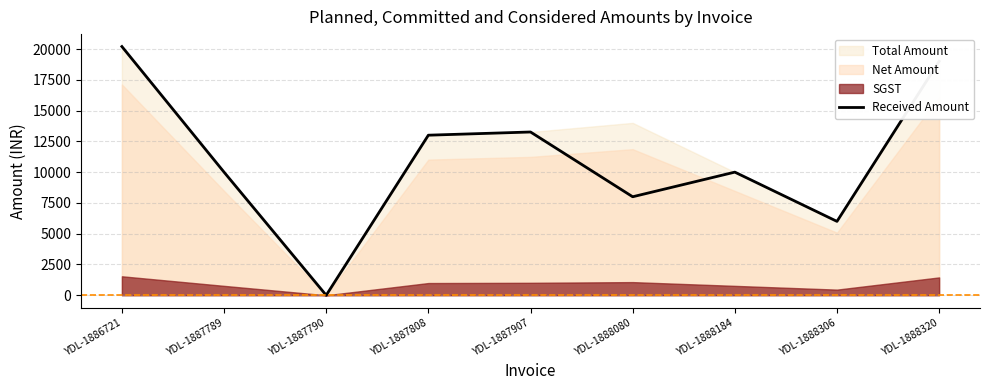

Approximately how many times larger is the value at YDL-1887907 compared to YDL-1886721?

0.7